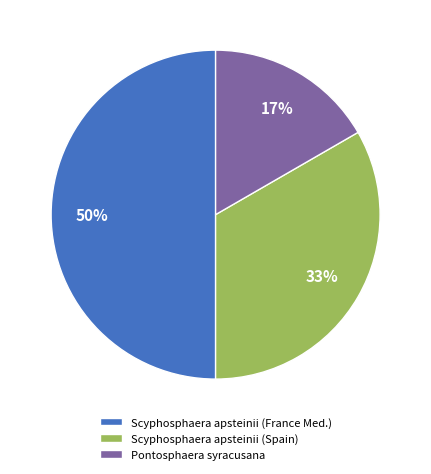

Do Pontosphaera syracusana and Scyphosphaera apsteinii (France Med.) together represent more than half of the pie?

Yes